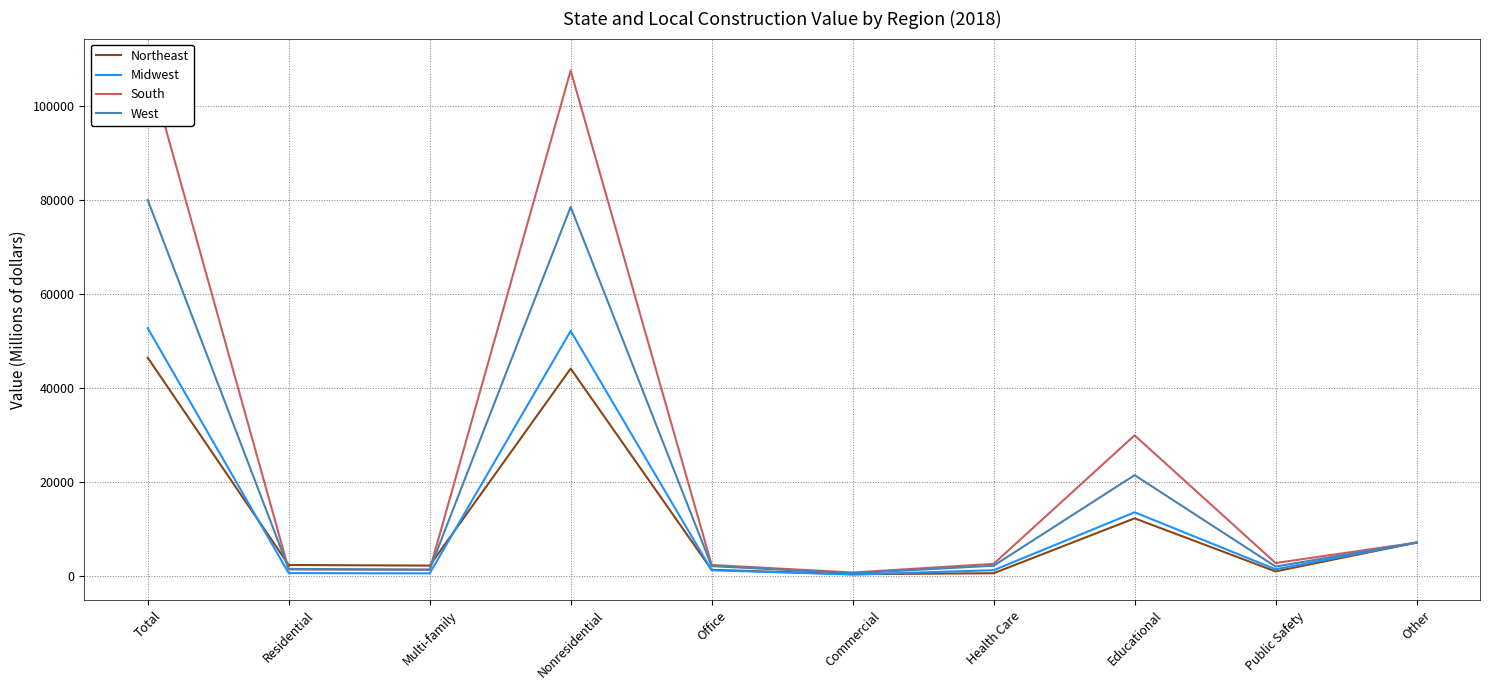

Rank the series at Office from lowest to highest value.

Midwest, Northeast, West, South